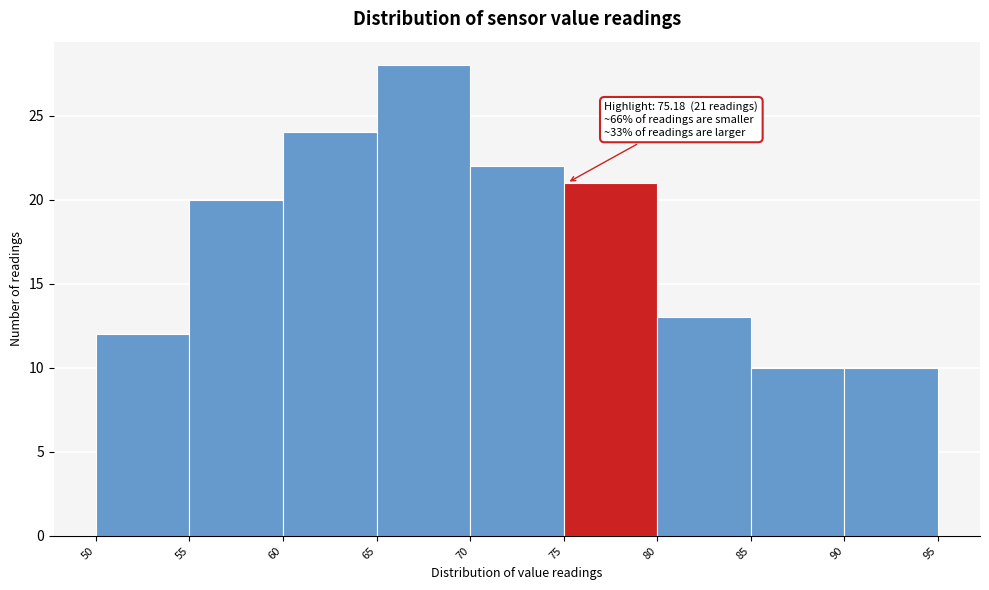

Which range on the x-axis has the tallest bar?

65 to 70